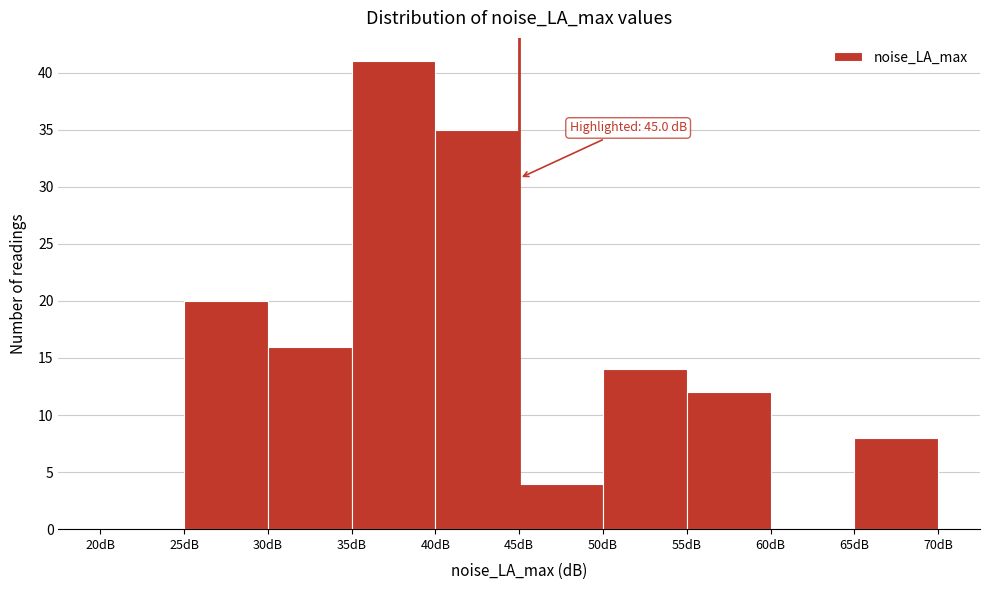

Which range on the x-axis has the tallest bar?

35 to 40